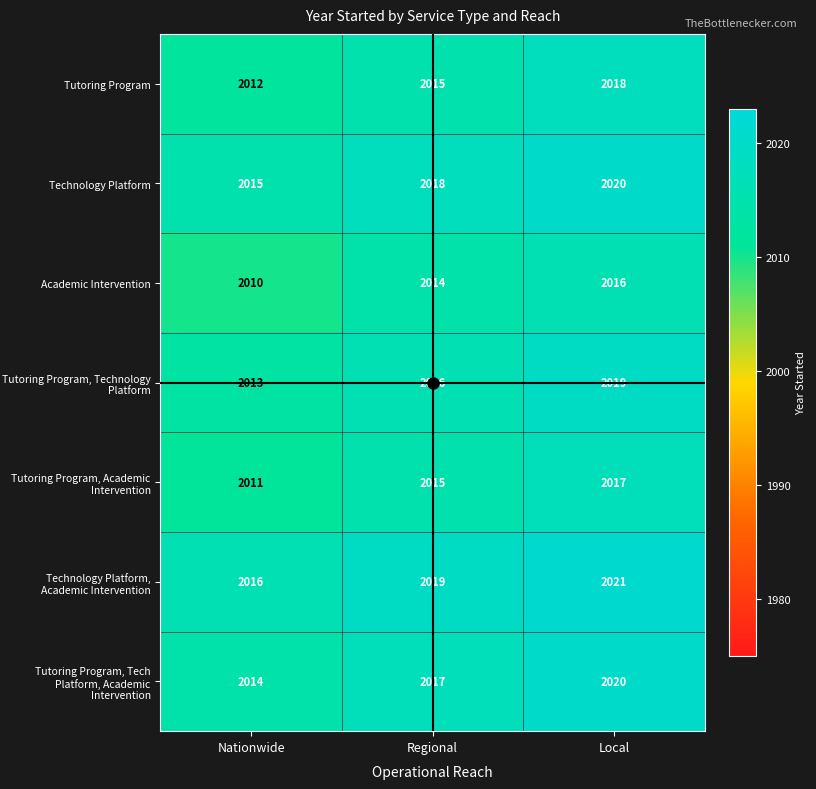

What is the sum of all Tutoring Program values?

6045